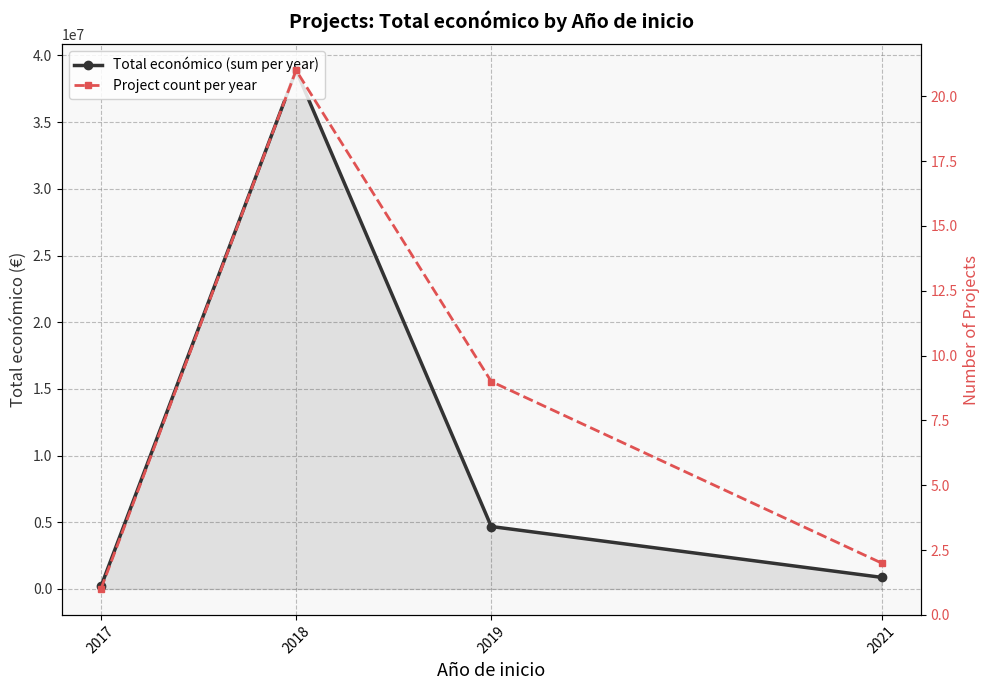

What is the sum of all Total económico (sum per year) values?

44624890